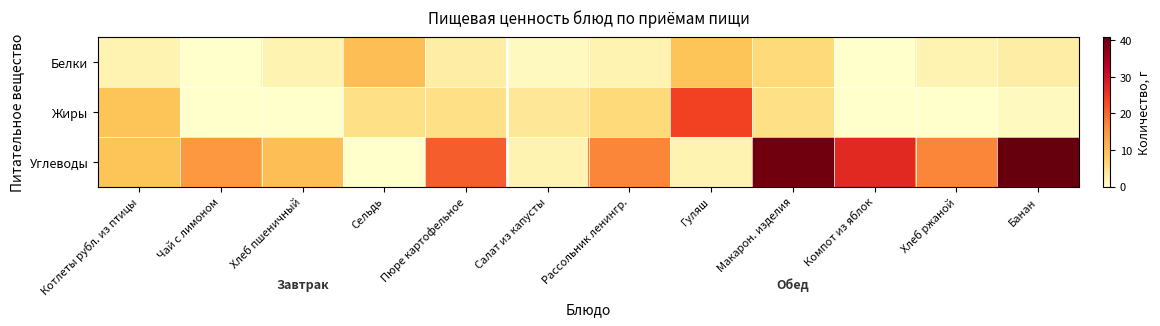

What is the total value across all series at Чай с лимоном?

15